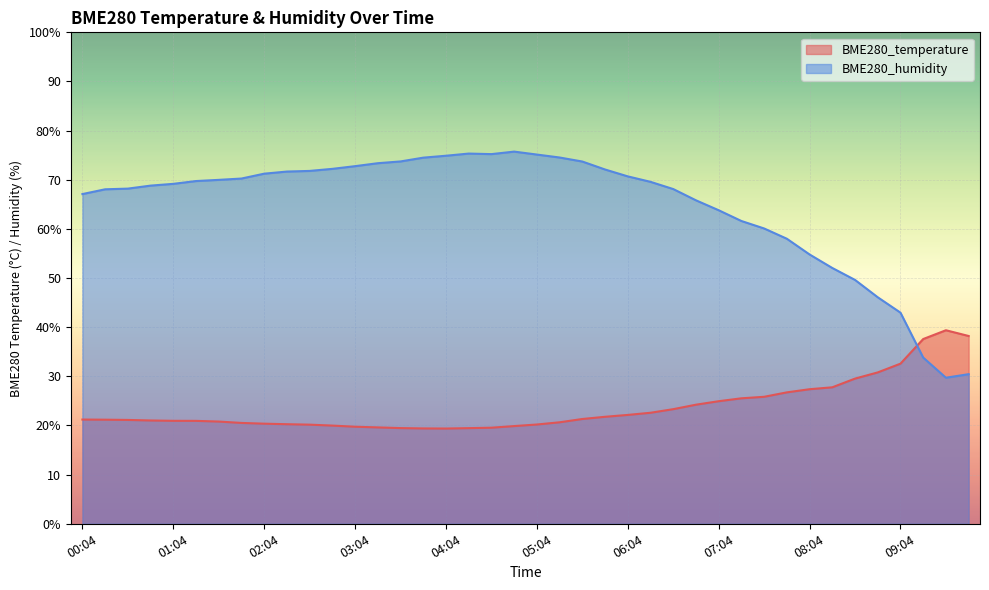

Between 08:19 and 03:49, which is larger?

08:19